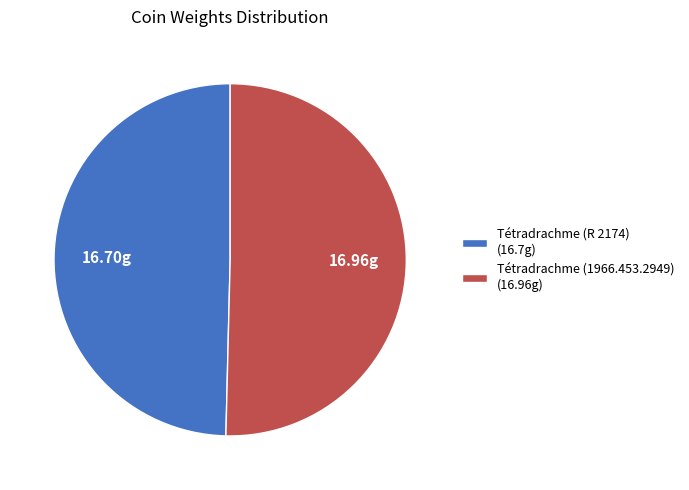

Is the sum of Tétradrachme (R 2174) (16.7g) and Tétradrachme (1966.453.2949) (16.96g) greater than half?

Yes